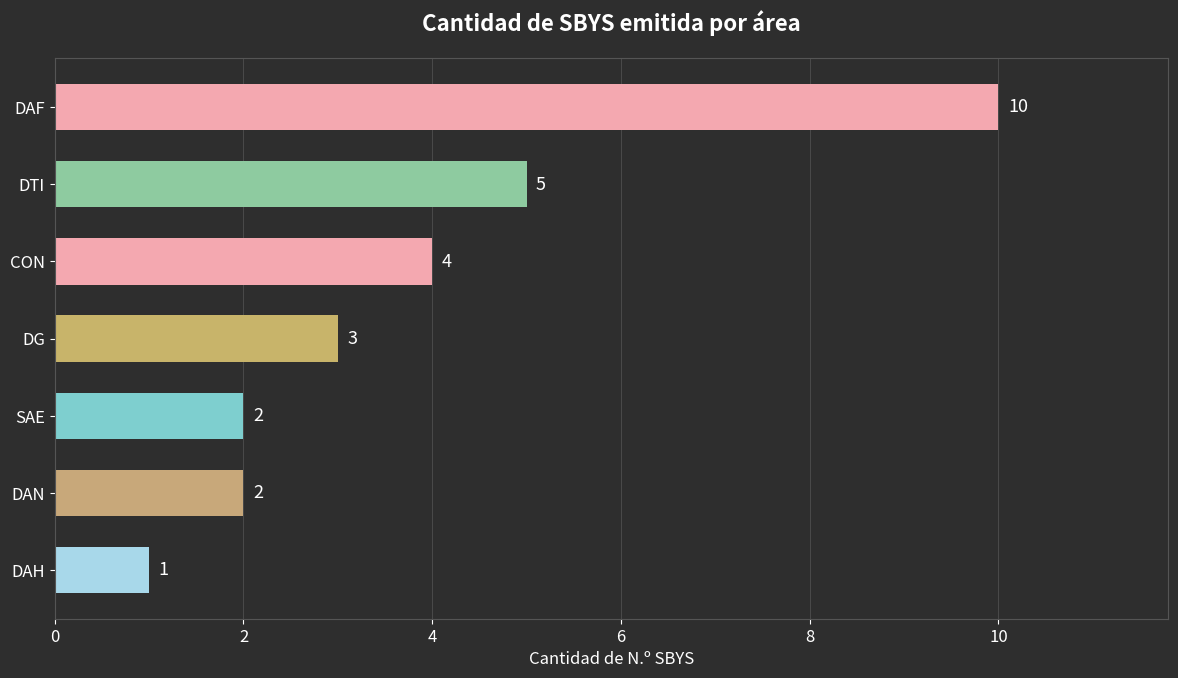

How many data points does each series have?

7